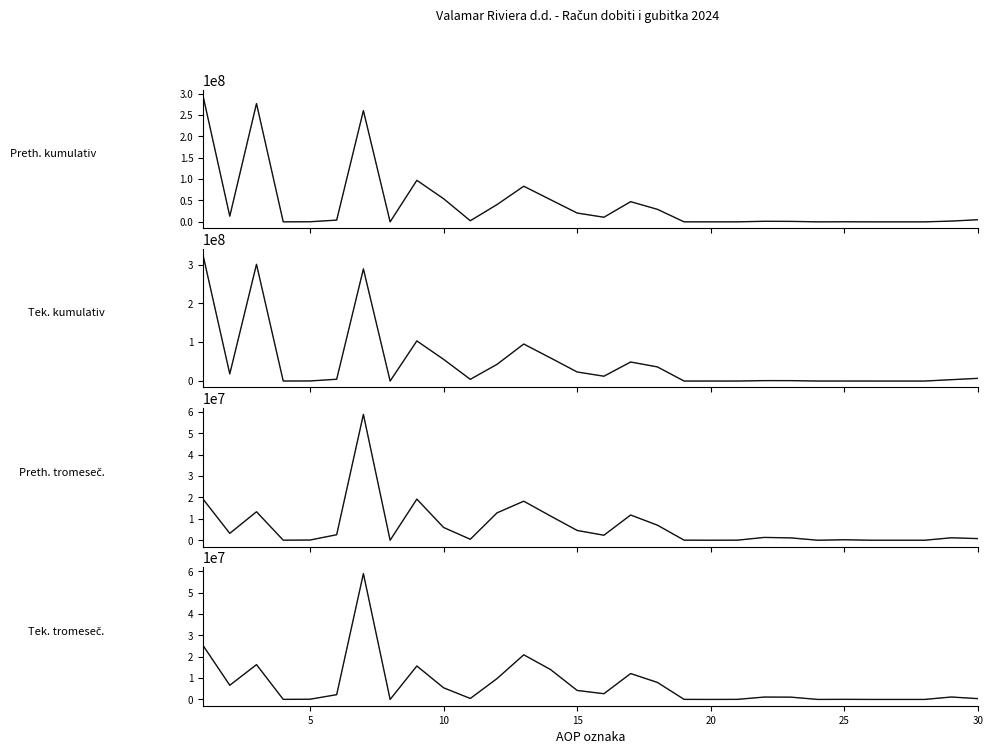

At which category does the chart reach its minimum across all series?

8